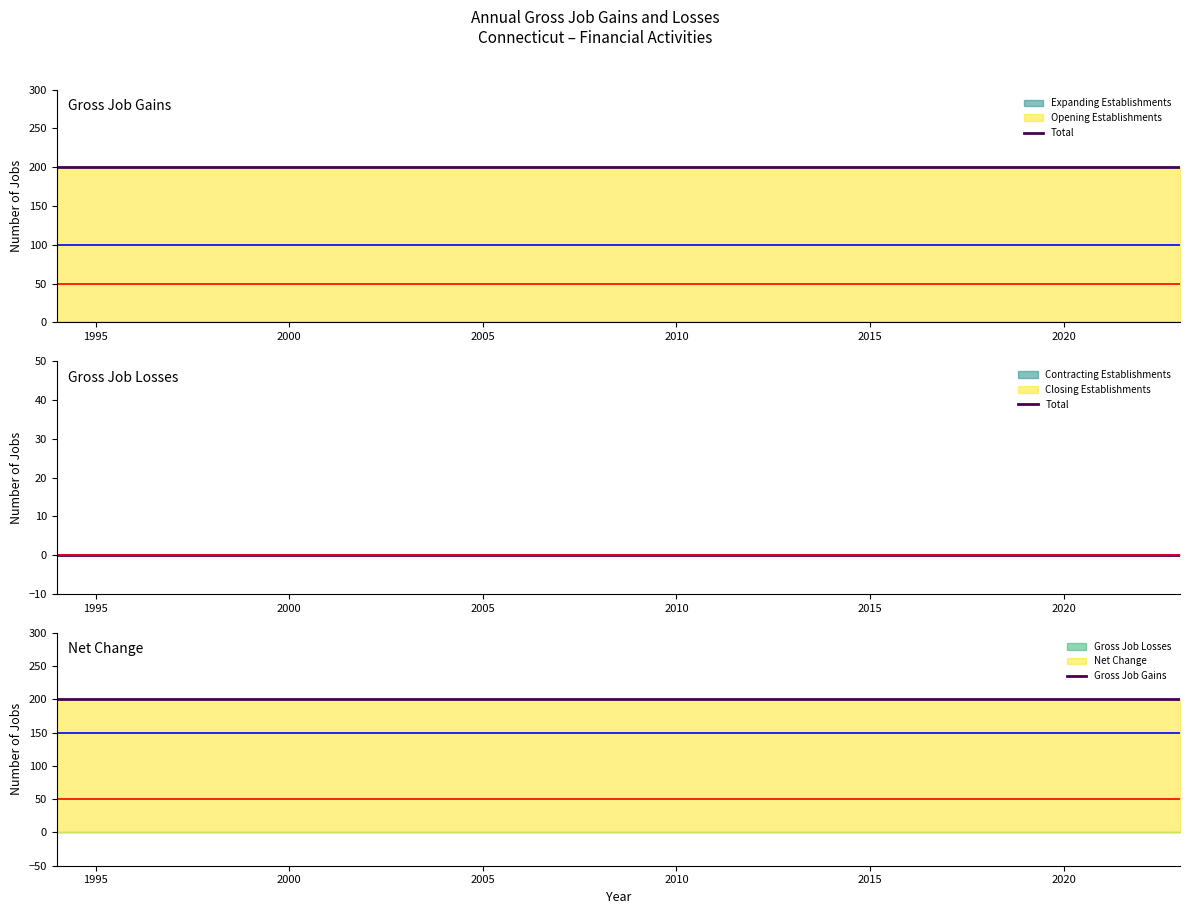

What is the greatest value displayed?

200